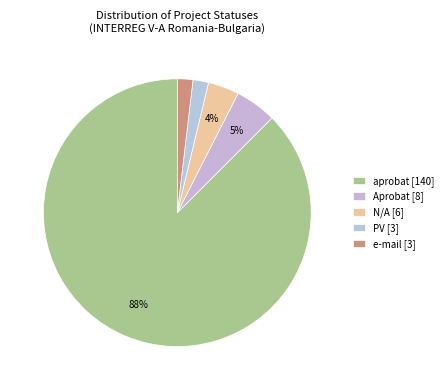

The aprobat slice represents 76% of the pie. True or false?

False